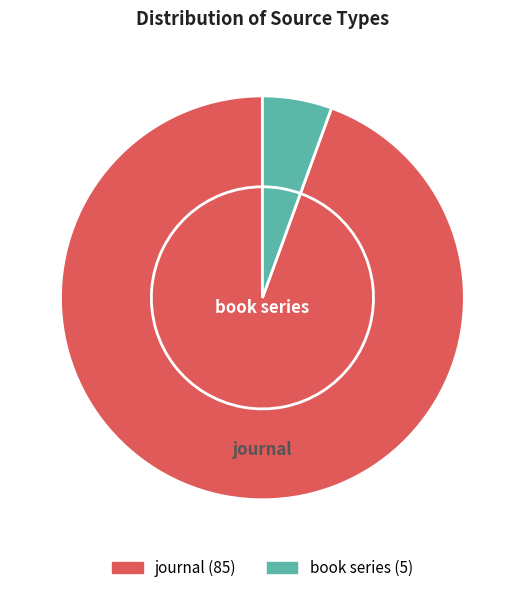

How many segments does this pie chart have?

2